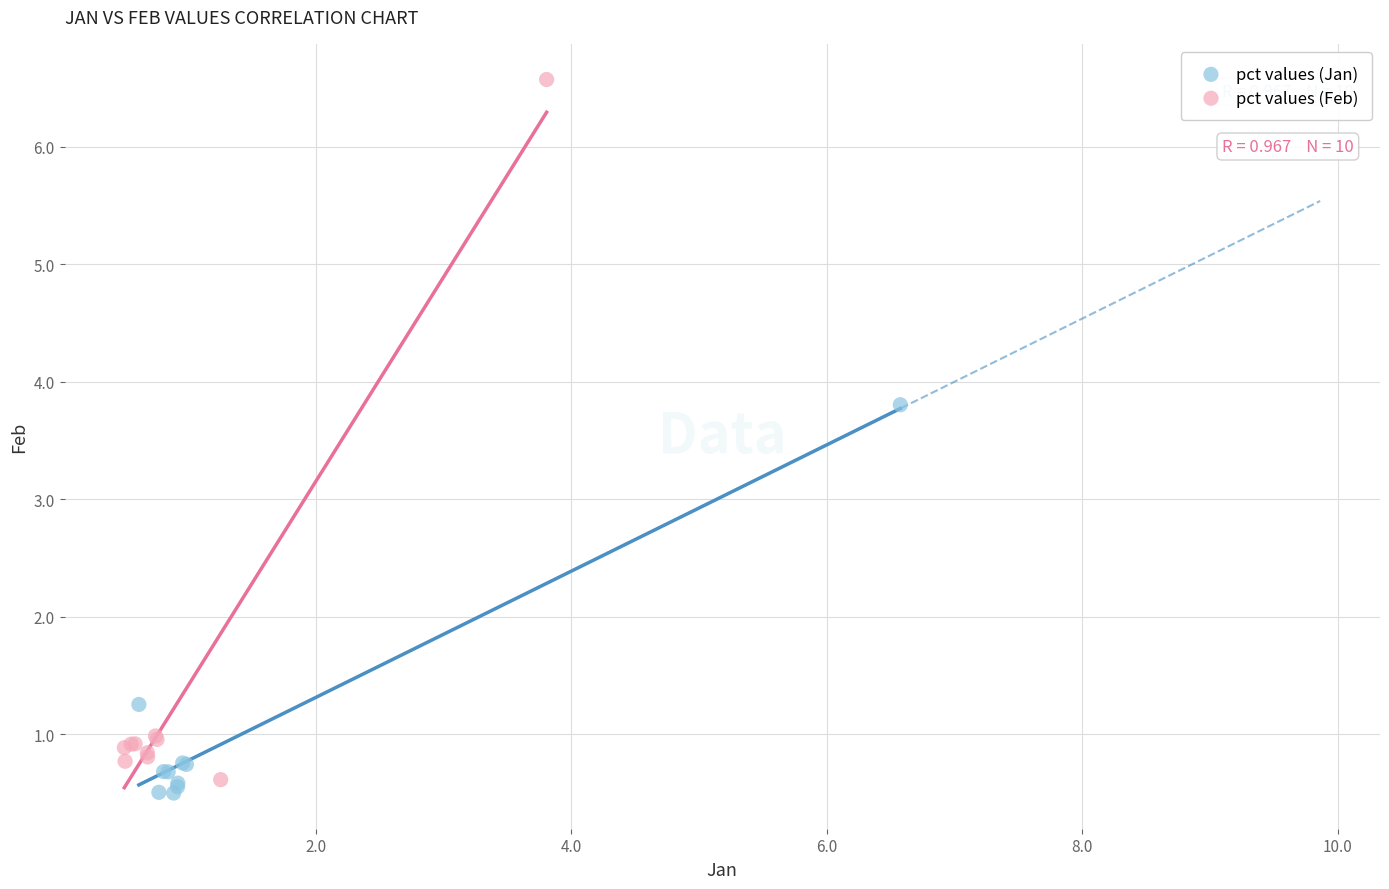

Which series contains the highest Y value?

pct values (Feb)